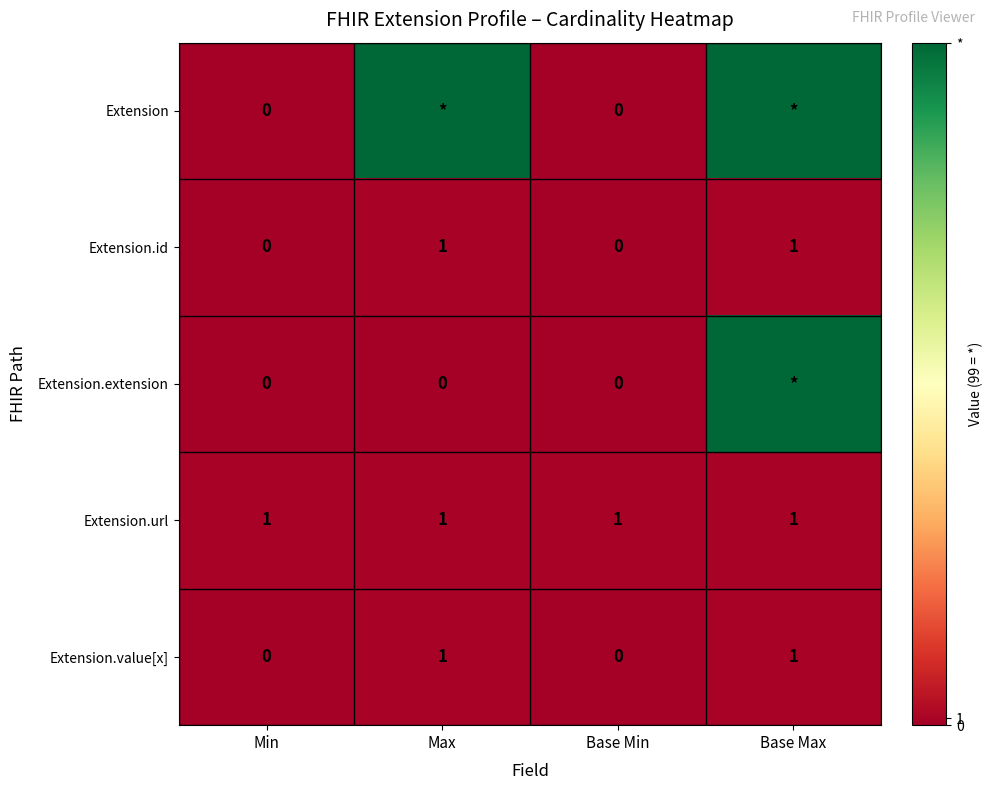

True or false: Extension.url has a value of 1 at Min.

True